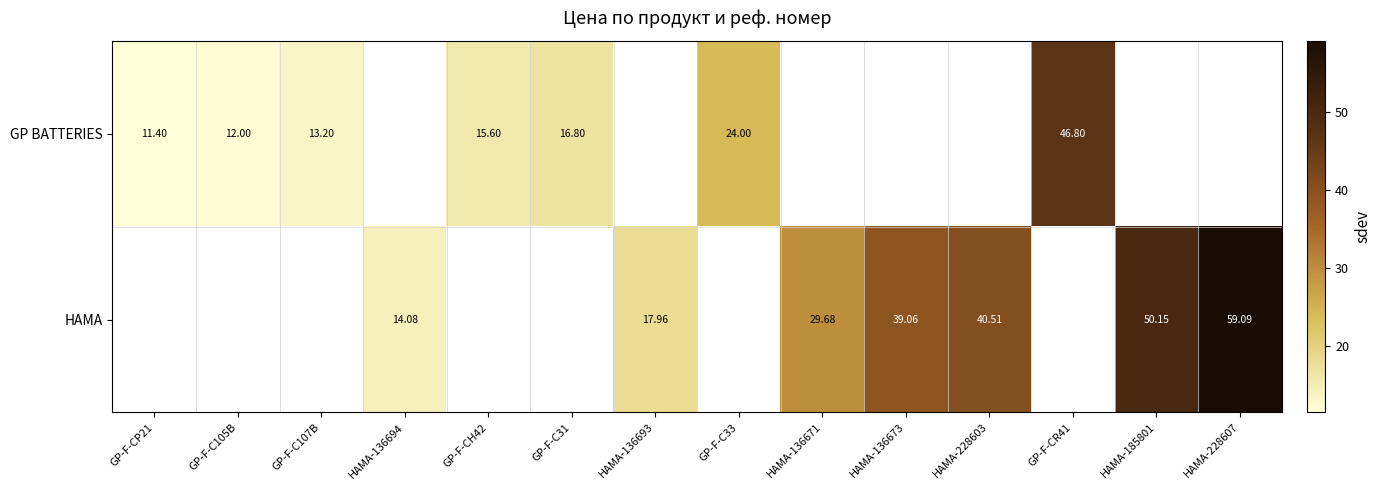

At how many categories does at least one series exceed 51?

1